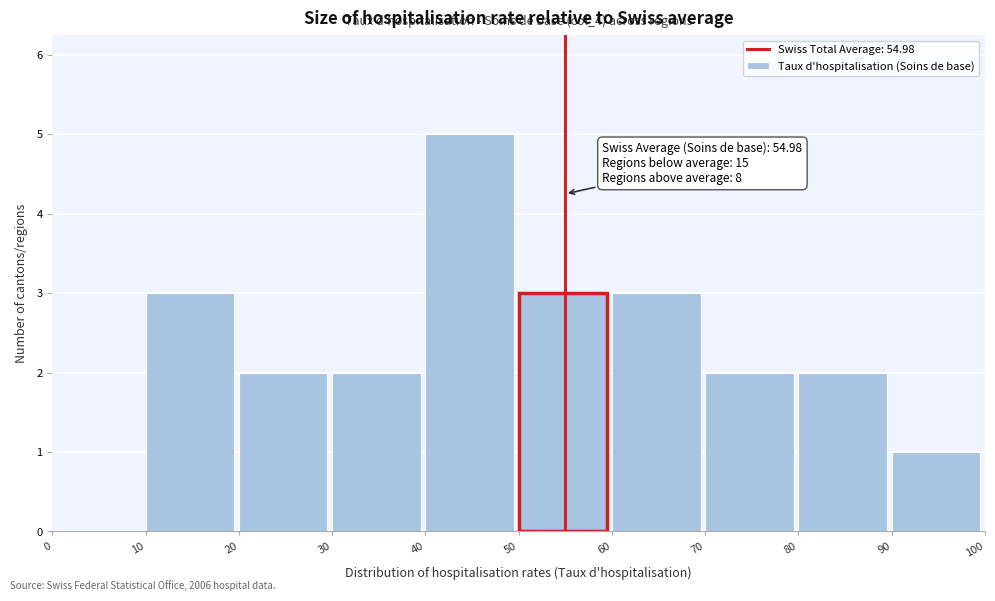

Which range on the x-axis has the tallest bar?

40 to 50